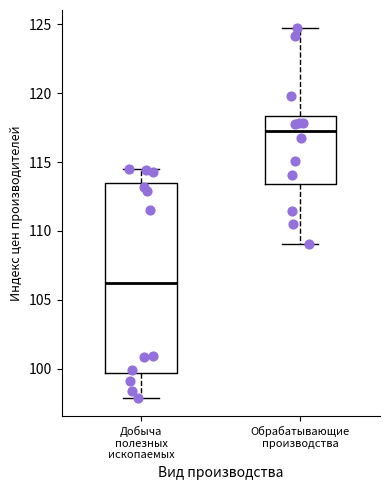

Reading left to right, transcribe this box plot: for each box, give where its median line is, the range the box spans, and where its two whiskers end, as read against the y-axis. The values are not printed on the chart, so give them approximately, as read against the axis.

Добыча полезных ископаемых: median 106.0, box 99.5 to 113.5, whiskers 98.0 to 114.5
Обрабатывающие производства: median 117.0, box 113.5 to 118.5, whiskers 109.0 to 124.5